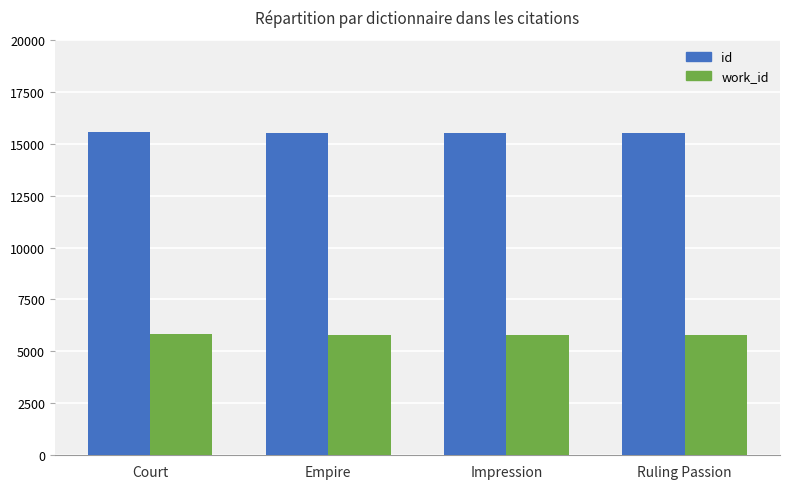

What is the difference between the id values at Impression and Empire?

7